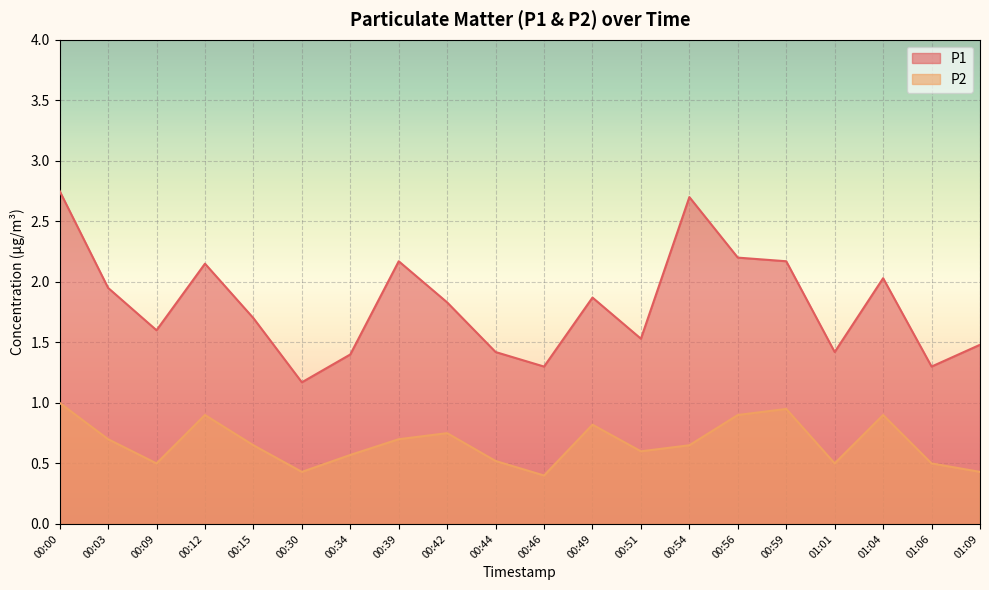

What is the sum of the P2 values at 00:03 and 00:15?

1.4